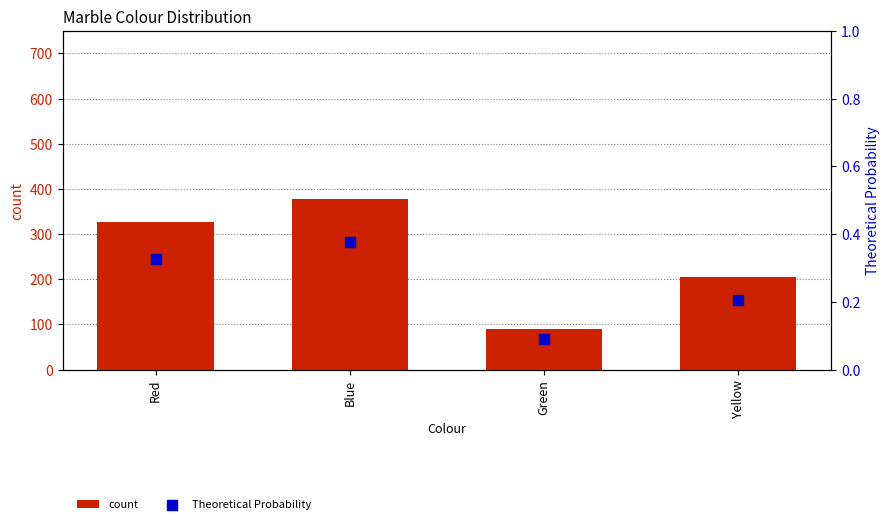

What is the total value across all series at Yellow?

206.2